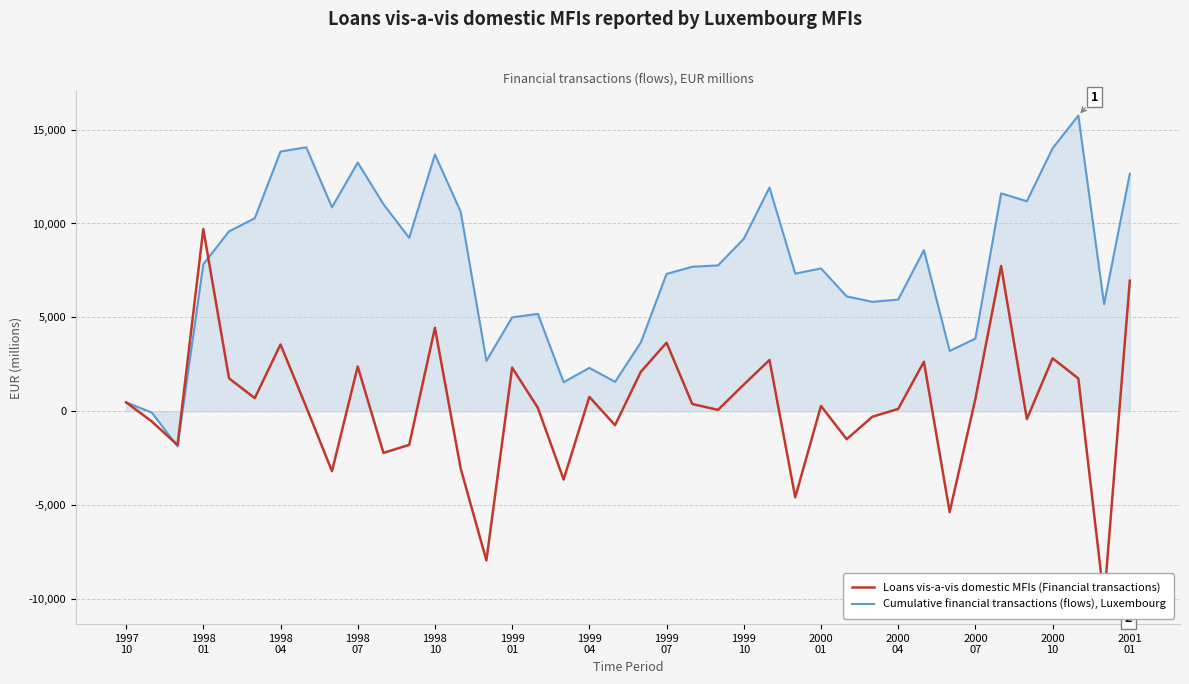

Which series has the widest spread of values?

Loans vis-a-vis domestic MFIs (Financial transactions)